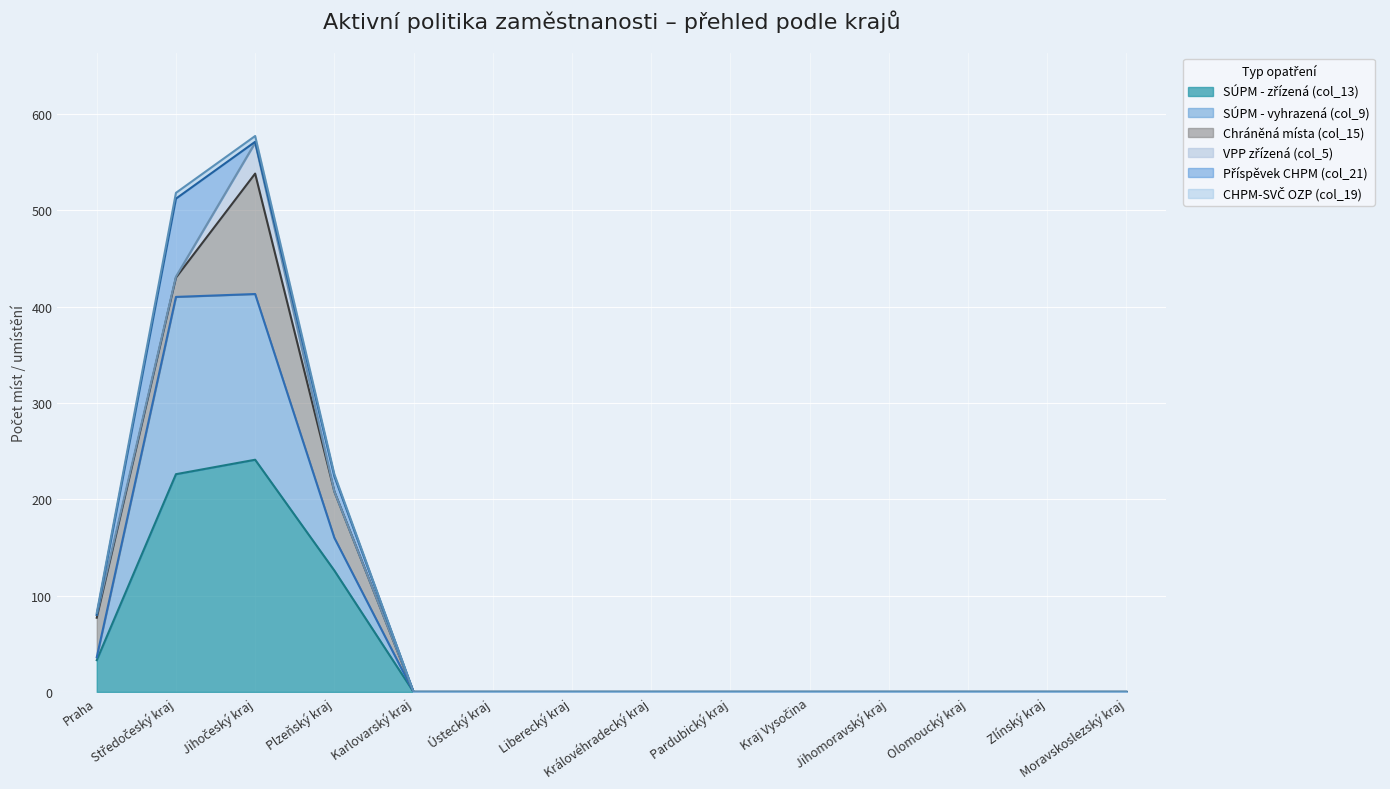

At how many categories does at least one series exceed 215?

3